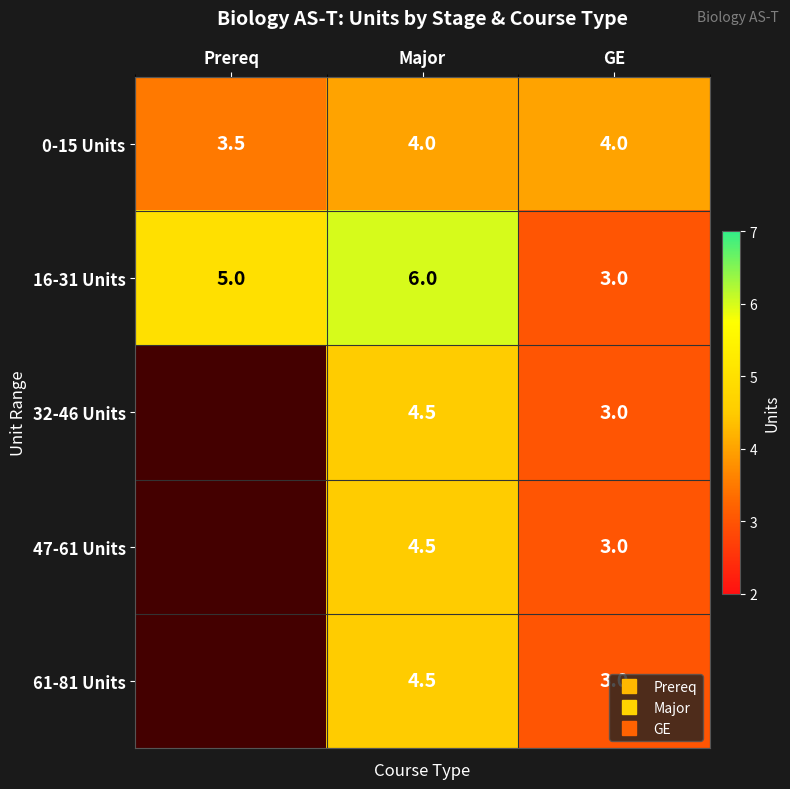

Which has a higher value, GE or Major?

GE